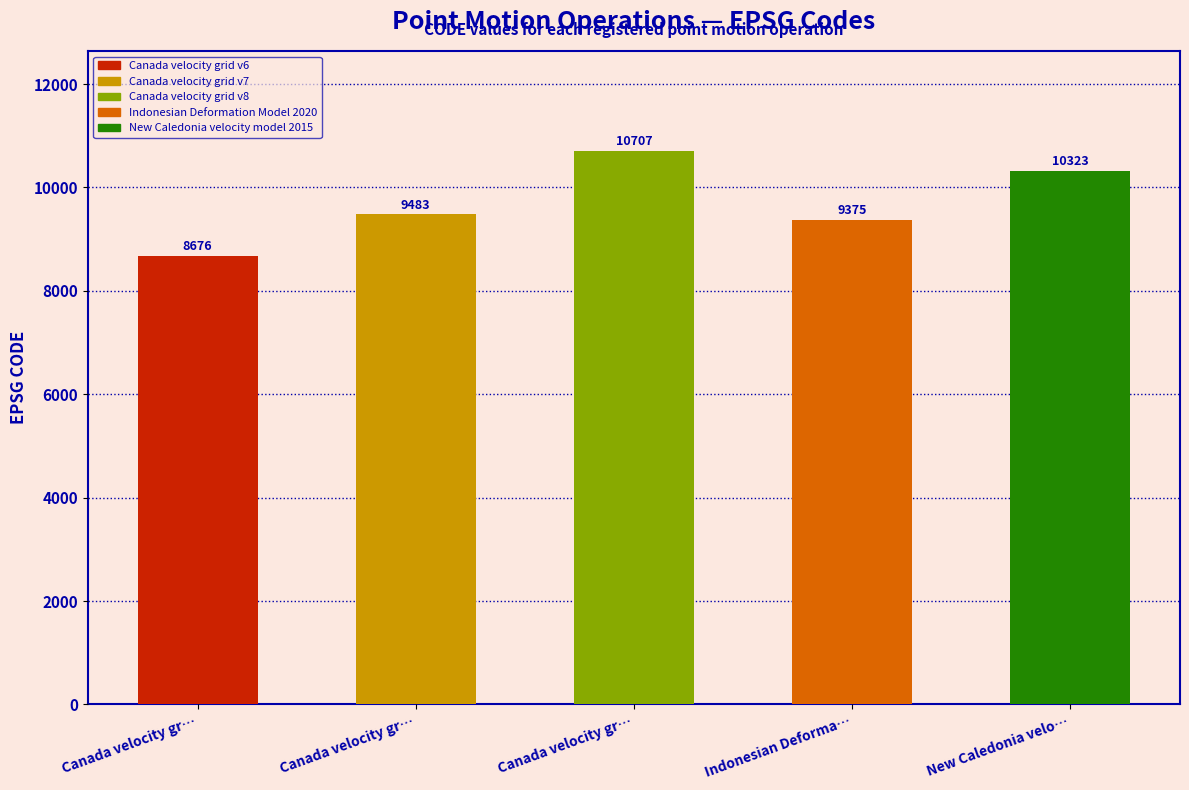

What is the change in value from Canada velocity grid v8 to New Caledonia velocity model 2015?

-384